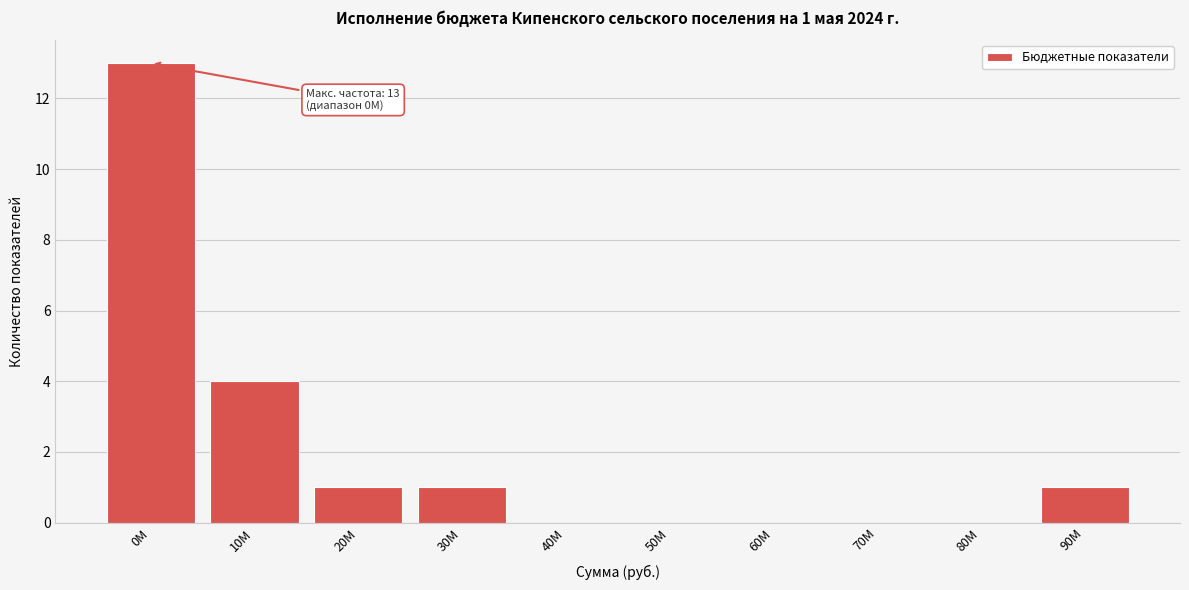

Reading right to left, extract all data points from this chart.

90M=1	80M=0	70M=0	60M=0	50M=0	40M=0	30M=1	20M=1	10M=4	0M=13